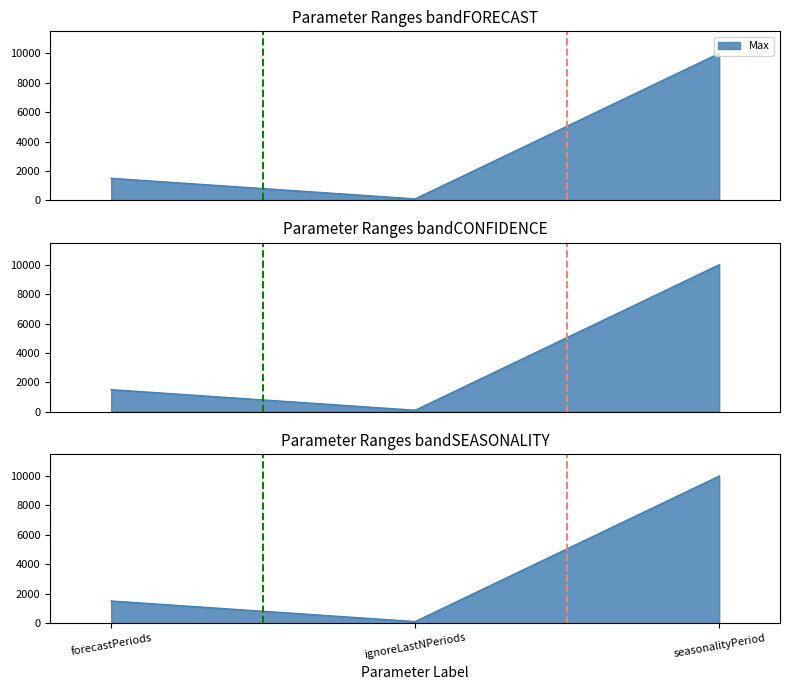

Is it true that the value at forecastPeriods is 1500?

True